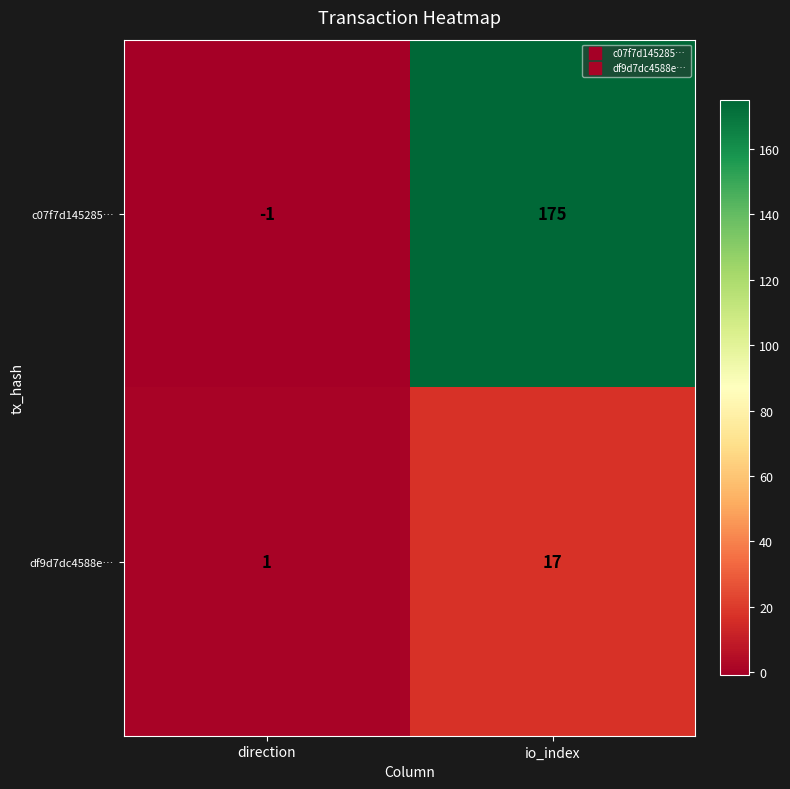

How many categories are shown in the chart?

2